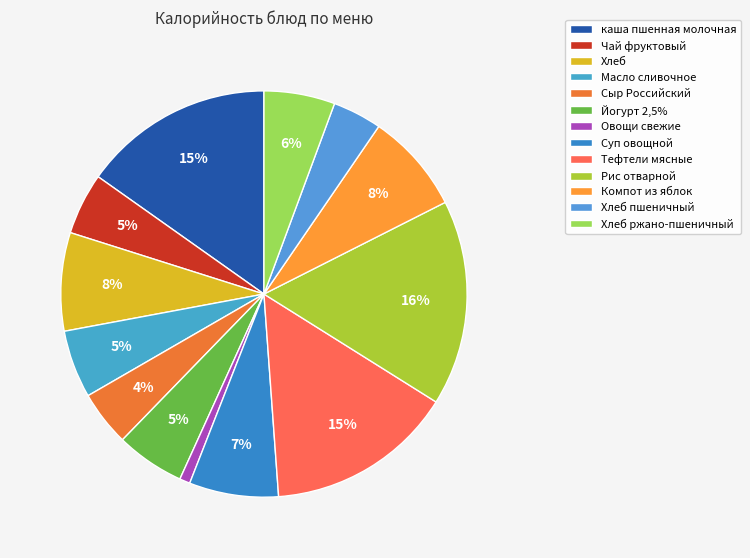

What is the change in value from Тефтели мясные to Хлеб пшеничный?

-134.6